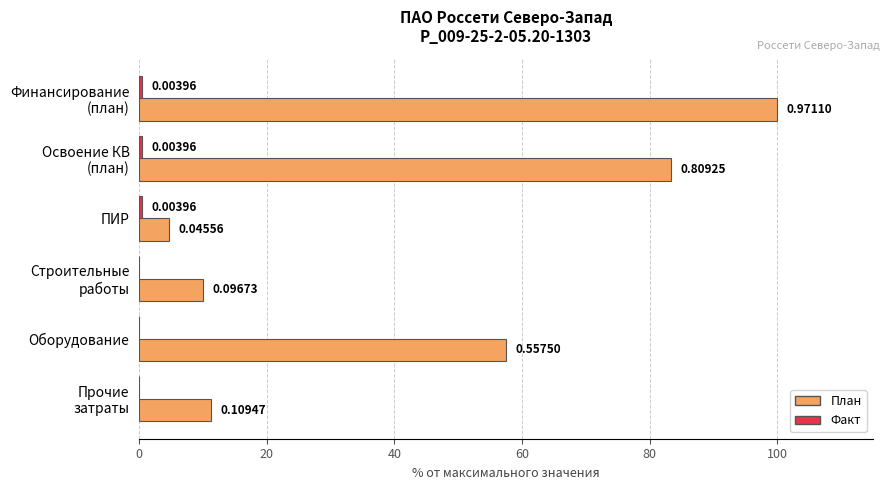

What is the difference between the second highest and minimum values in the Факт series?

0.4